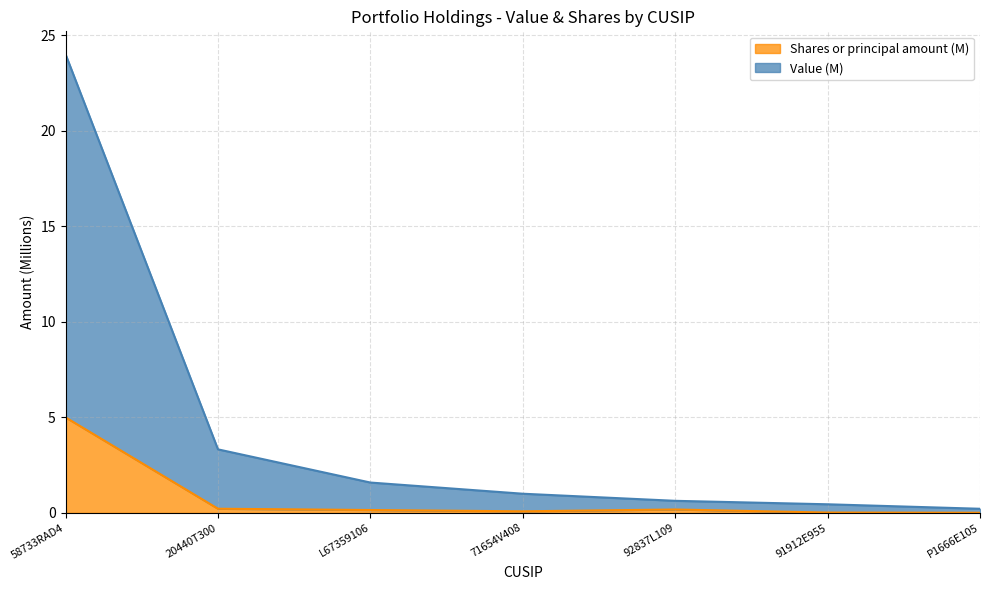

At which category is the sum across all series the highest?

58733RAD4